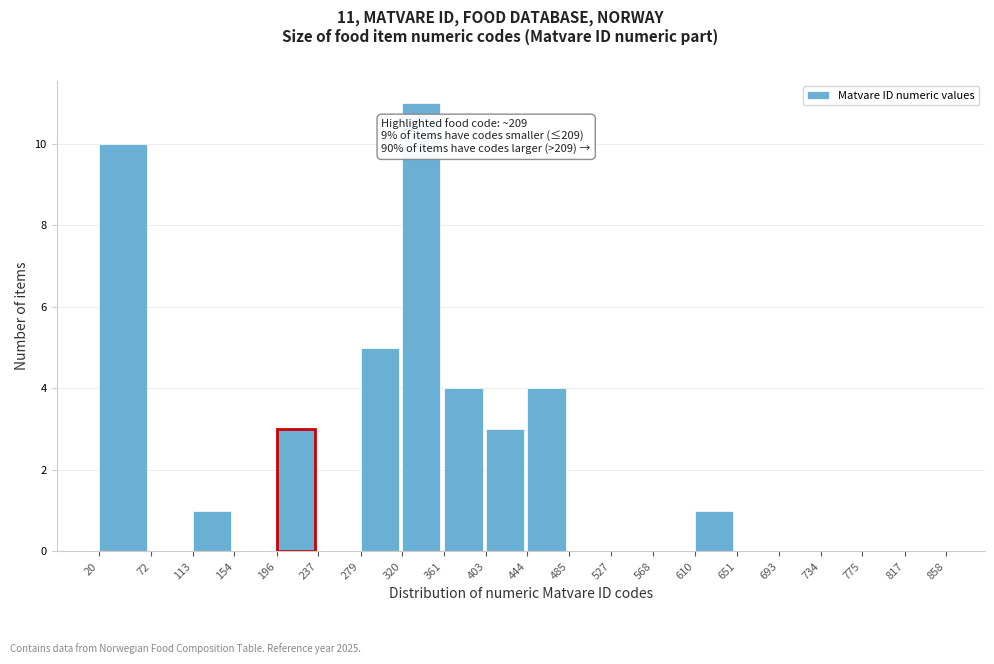

Over which range of the x-axis is the bar tallest?

320 to 361